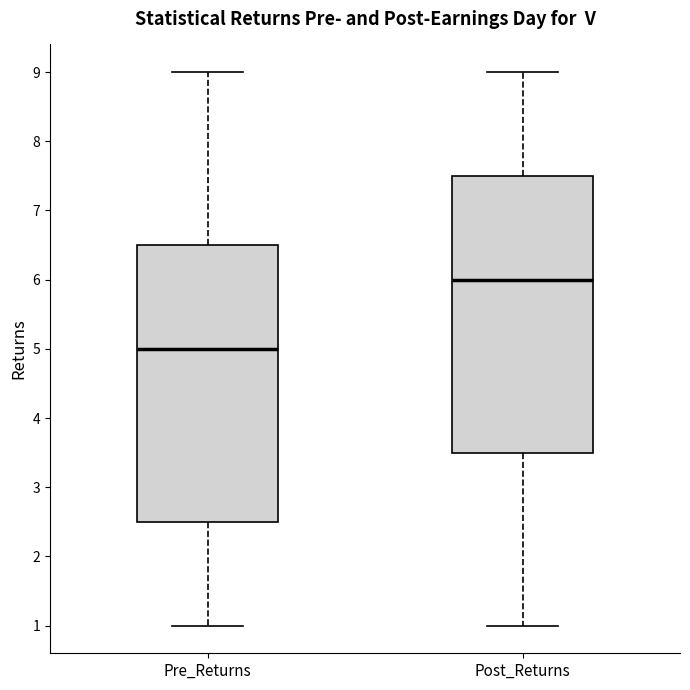

Which box's median line is the highest?

Post_Returns